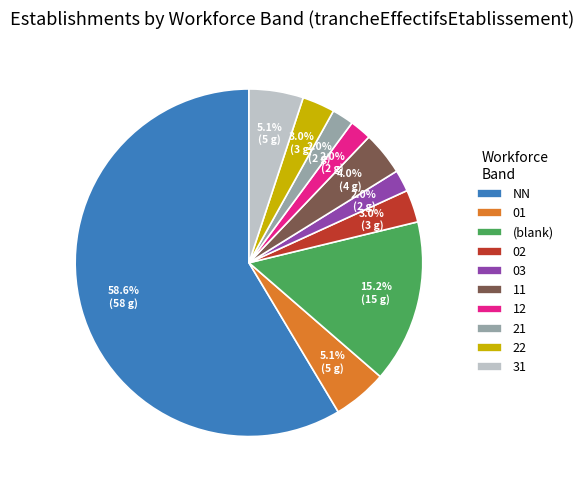

Does any single category account for the majority?

Yes